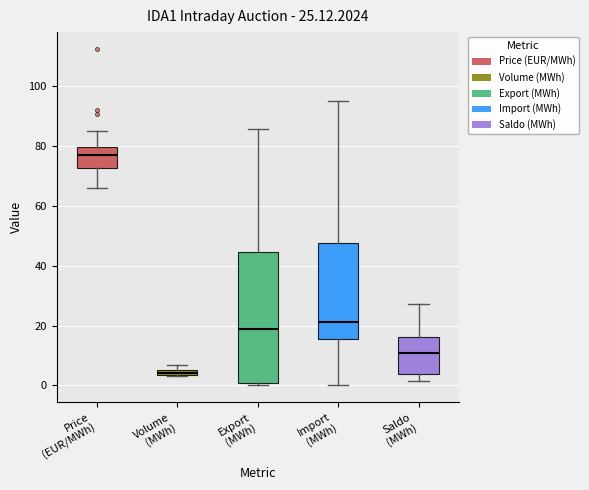

Comparing the boxes themselves (not the whiskers), which one is the tallest?

Export (MWh)